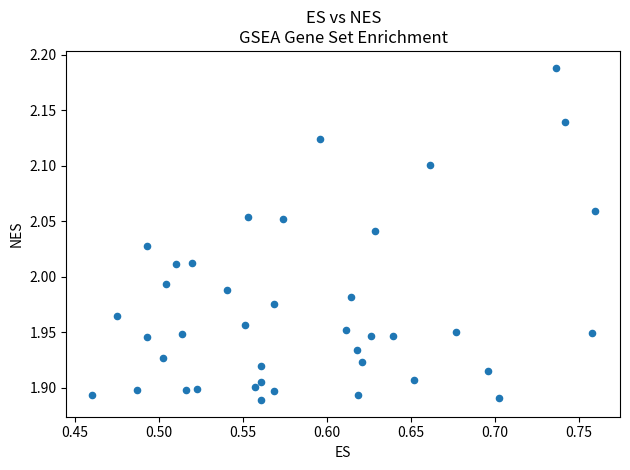

What is the range of X values (max minus min)?

0.3